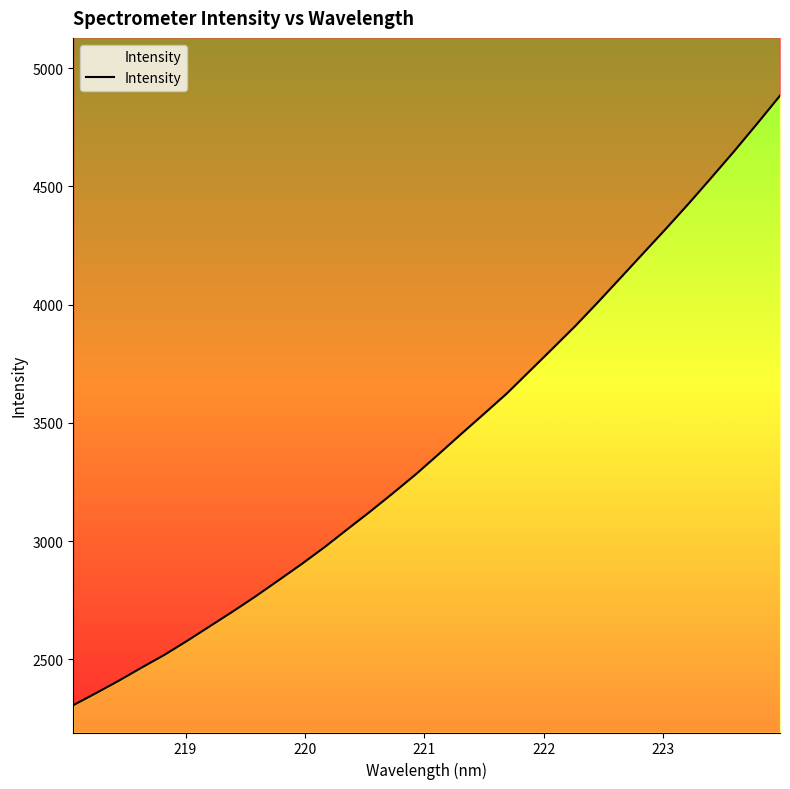

What is the difference between the second highest and second lowest values?

2407.4